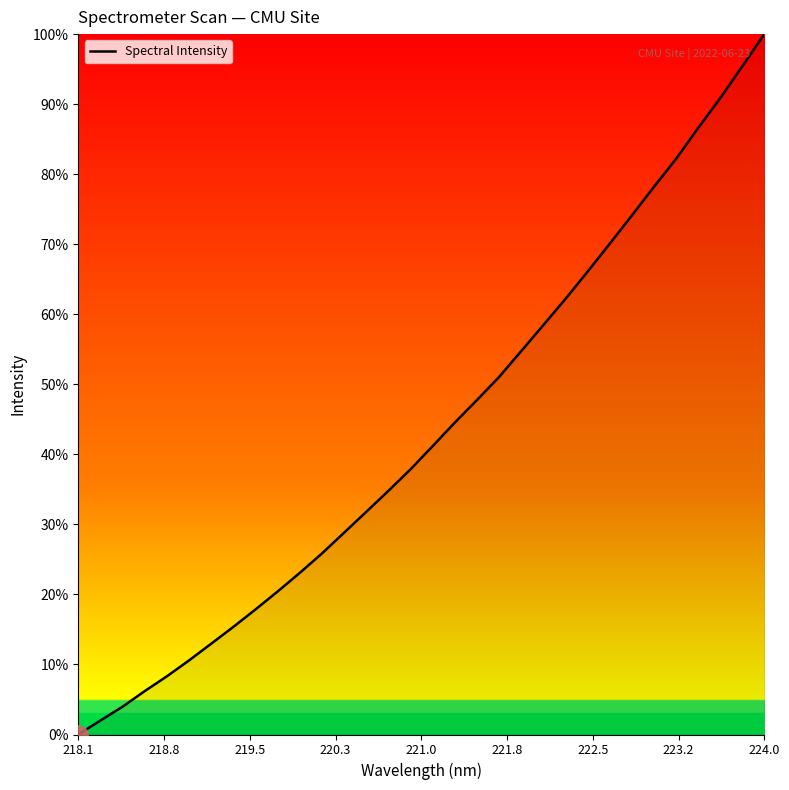

What is the difference between the maximum and minimum values?

100.0